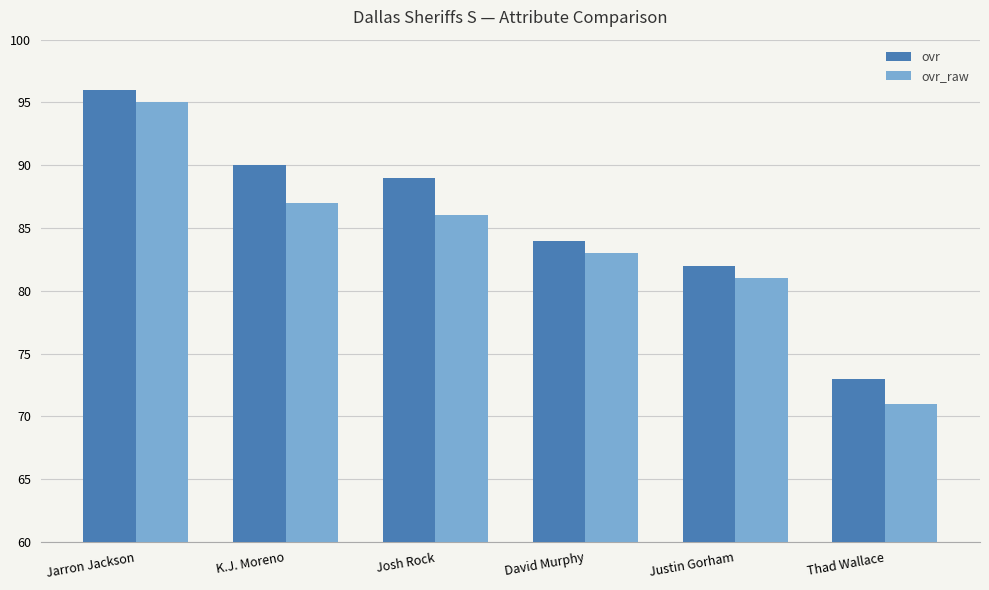

What is the difference between the ovr values at K.J. Moreno and Jarron Jackson?

6